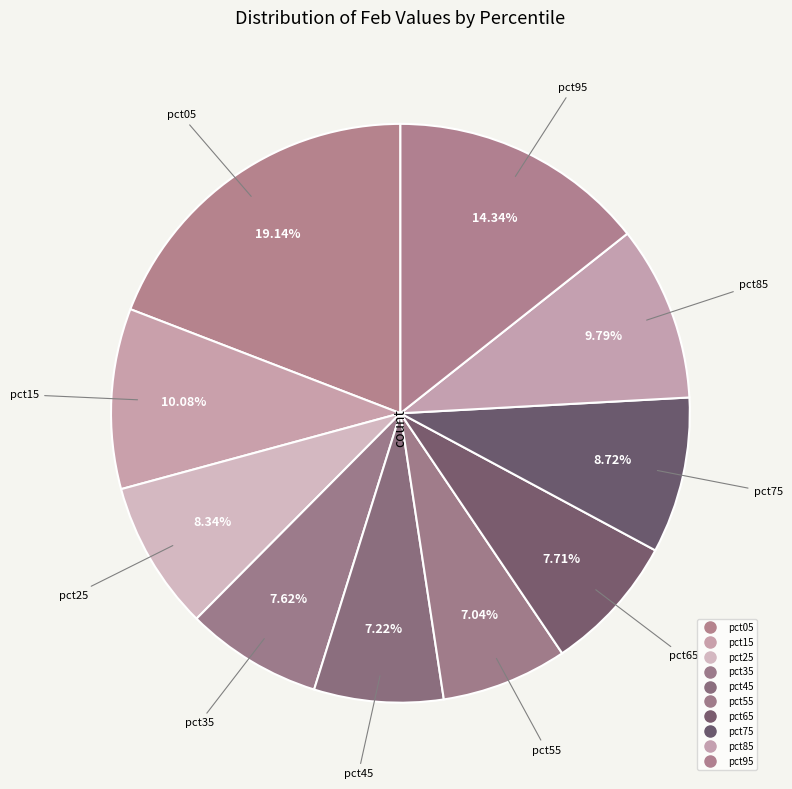

Approximately how many times larger is the value at pct15 compared to pct95?

0.7